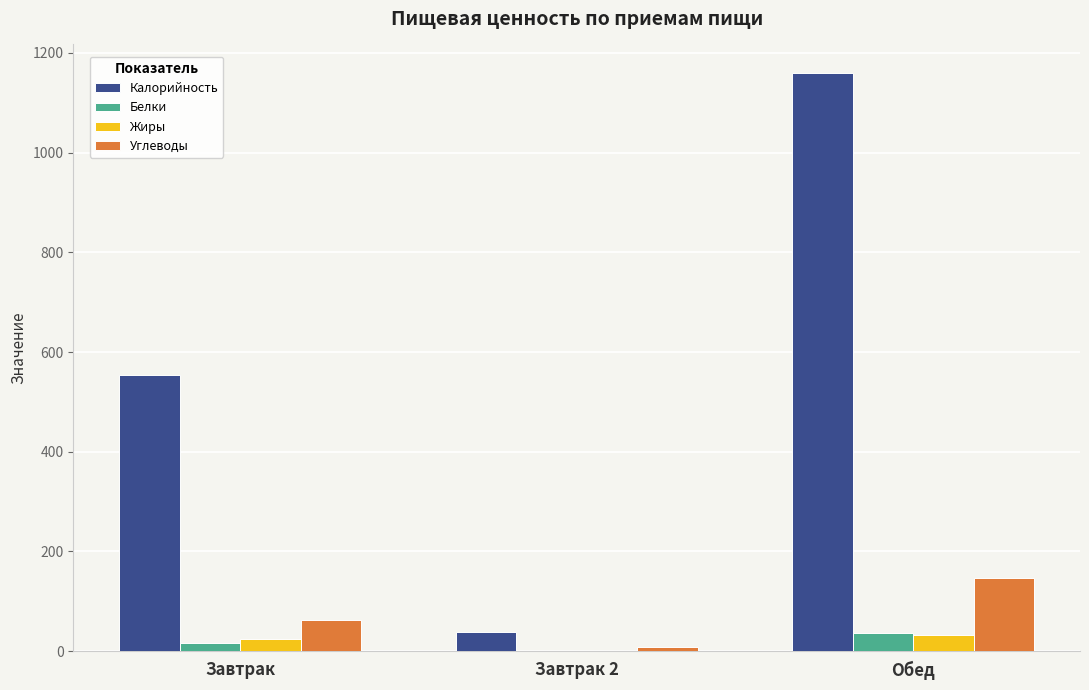

Between Завтрак and Обед, which series saw the biggest shift?

Калорийность